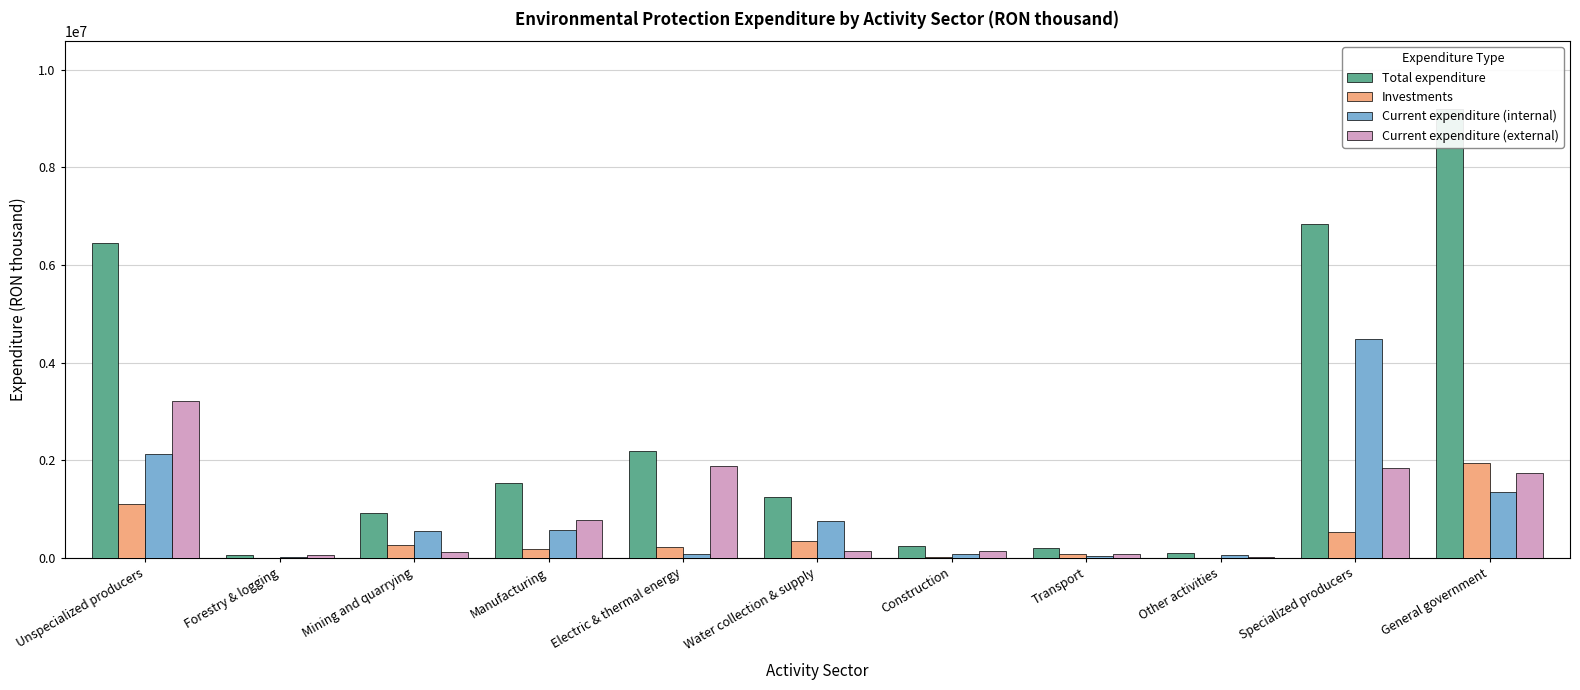

What is the label of the 8th bar from the left?

Transport